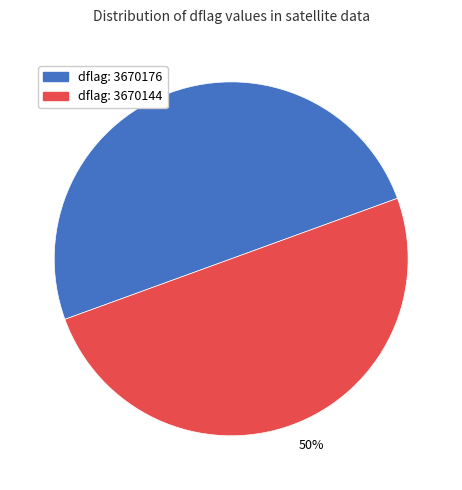

Is it true that dflag: 3670144 is 63% of the pie?

False